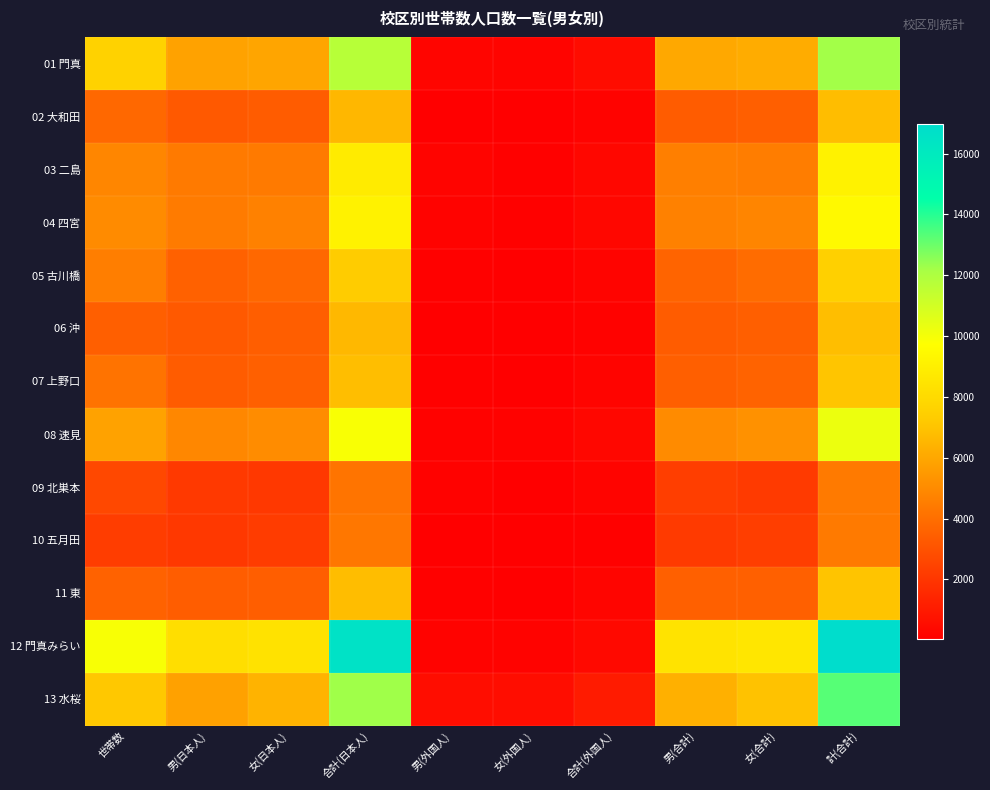

What is the difference between the highest and lowest values at 世帯数?

7687